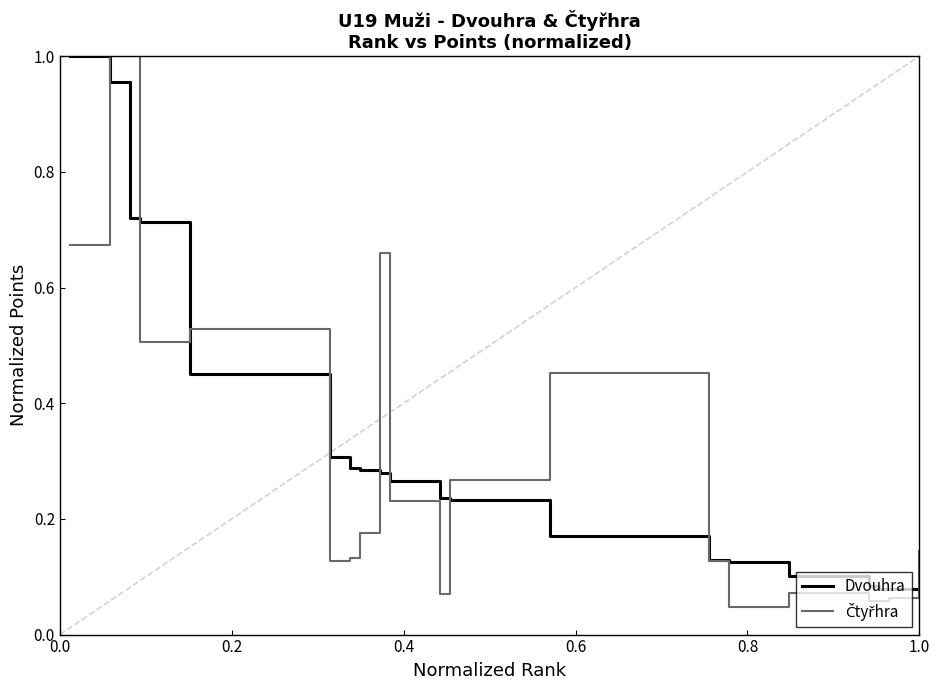

What is the difference between the maximum and second lowest values in the Dvouhra series?

0.9